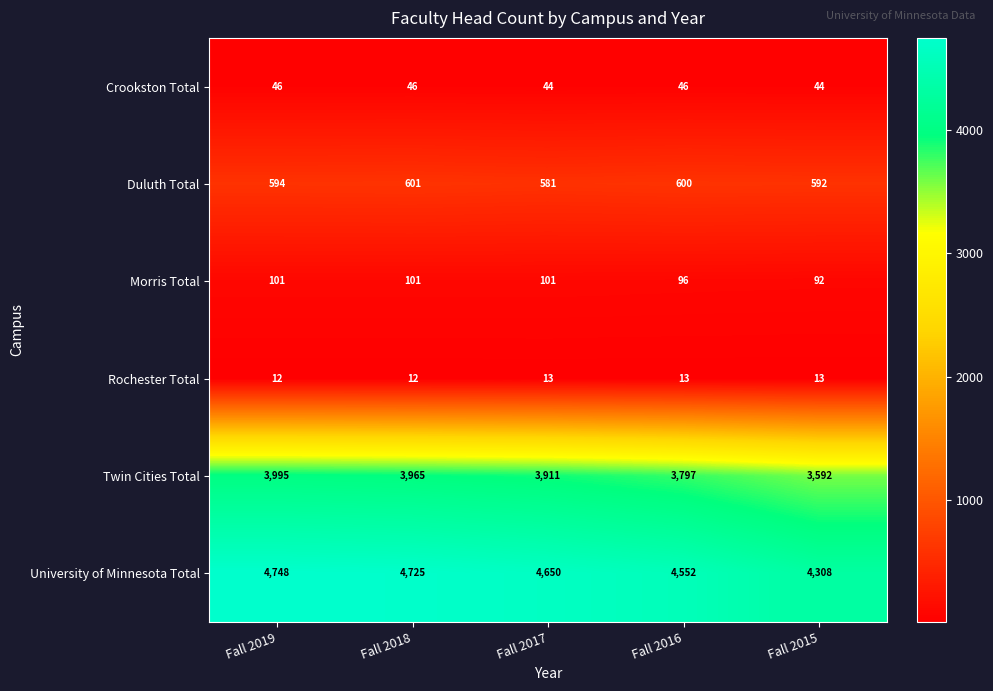

What is the spread (max minus min) of values at Fall 2019?

4736